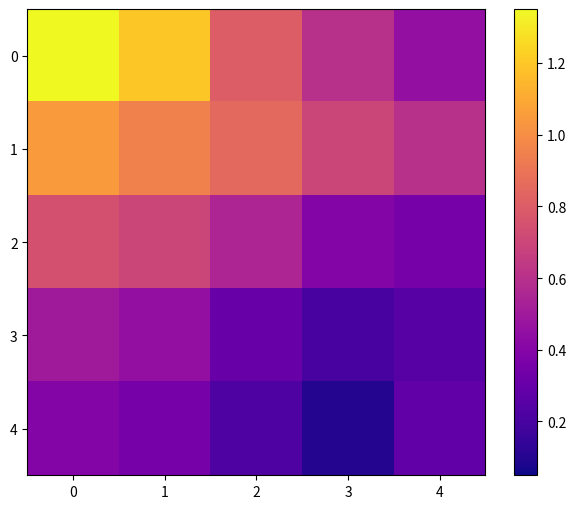

Reading left to right, list all the values displayed in this chart.

0: 0=1.4	1=1.2	2=0.8	3=0.6	4=0.5
1: 0=1.1	1=0.9	2=0.8	3=0.7	4=0.6
2: 0=0.8	1=0.7	2=0.6	3=0.4	4=0.3
3: 0=0.5	1=0.5	2=0.3	3=0.2	4=0.2
4: 0=0.4	1=0.3	2=0.2	3=0.1	4=0.3